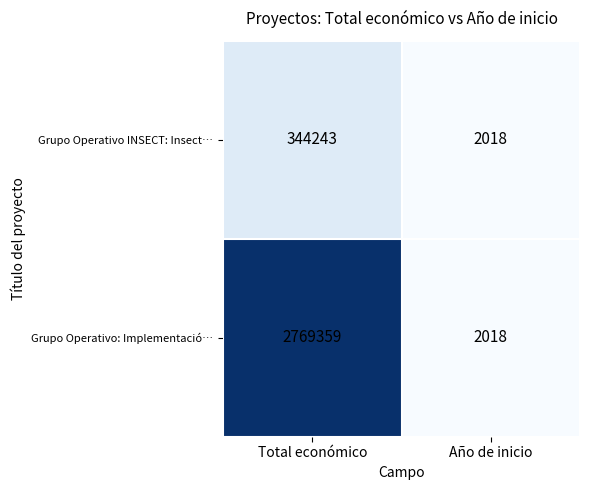

The Grupo Operativo INSECT: Insect… series shows 79632 at Total económico. True or false?

False